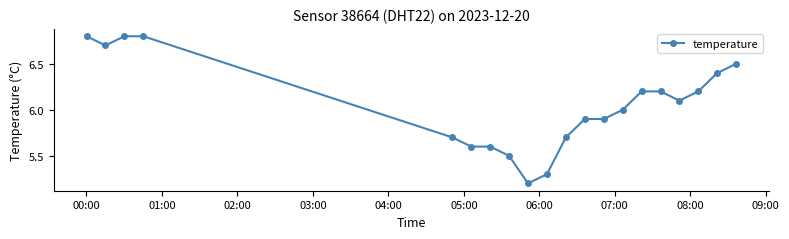

What is the maximum value shown in the chart?

6.8